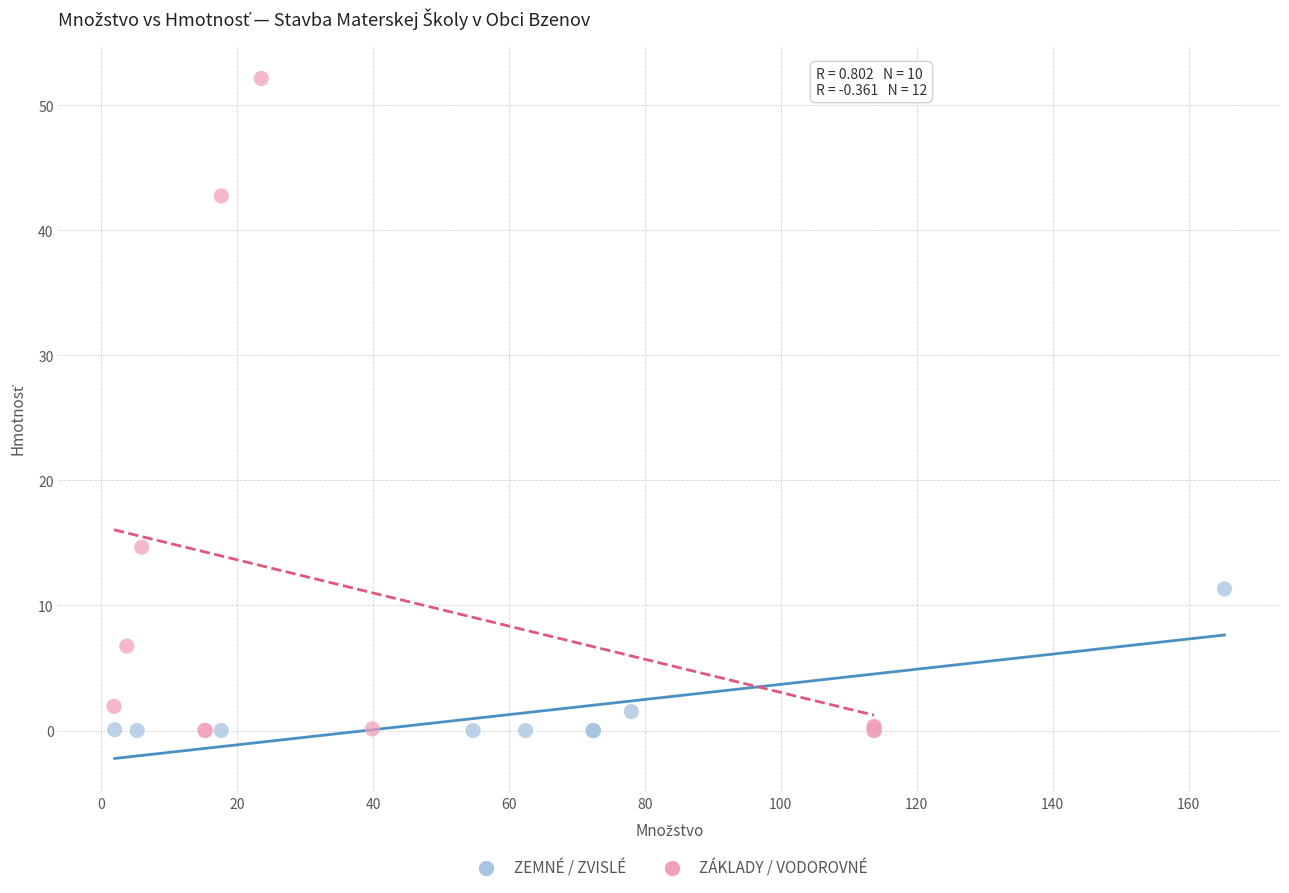

Which series contains the highest Y value?

ZÁKLADY / VODOROVNÉ